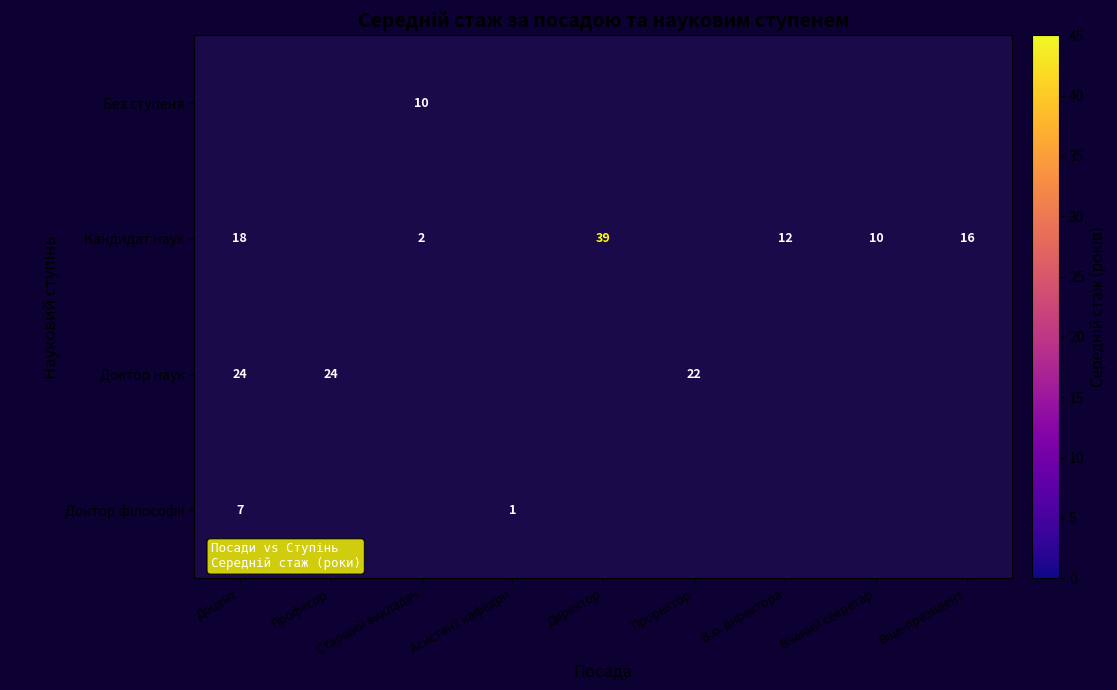

The Кандидат наук series shows 12.0 at В.о. директора. True or false?

True